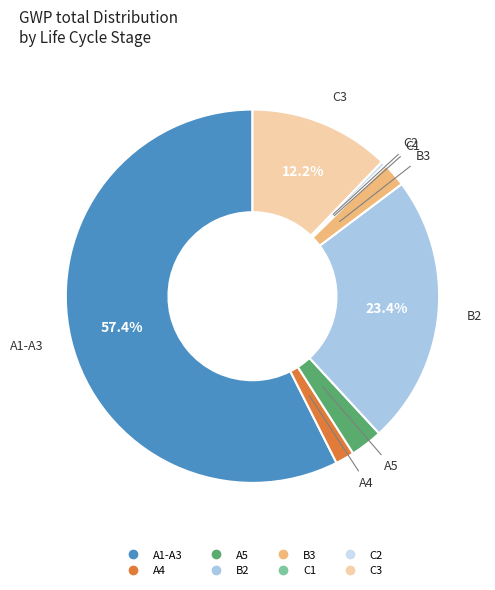

Combined, do C2 and B3 account for over 50%?

No